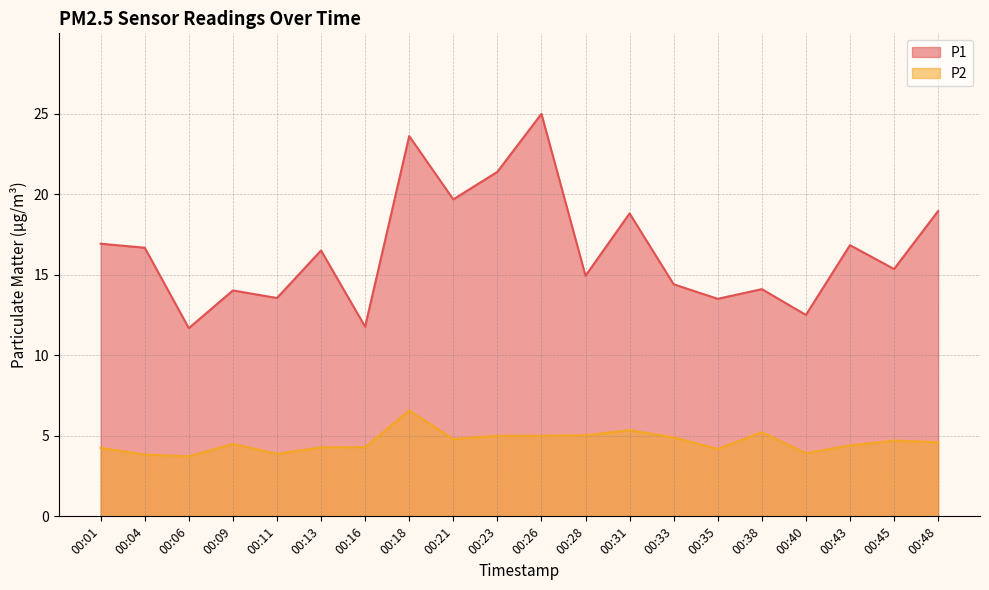

Rank the series by their average value, from highest to lowest.

P1, P2